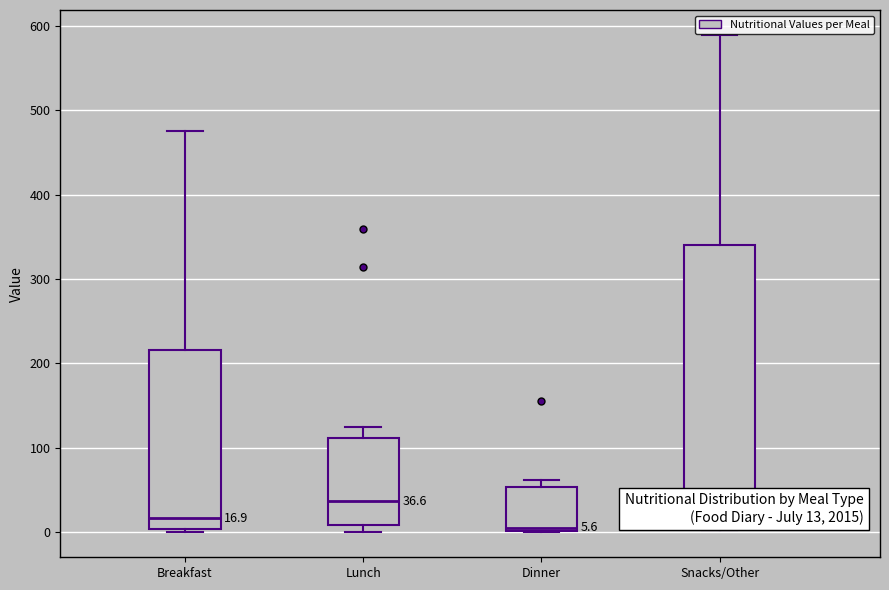

Which box is the tallest, from its lower edge to its upper edge?

Snacks/Other